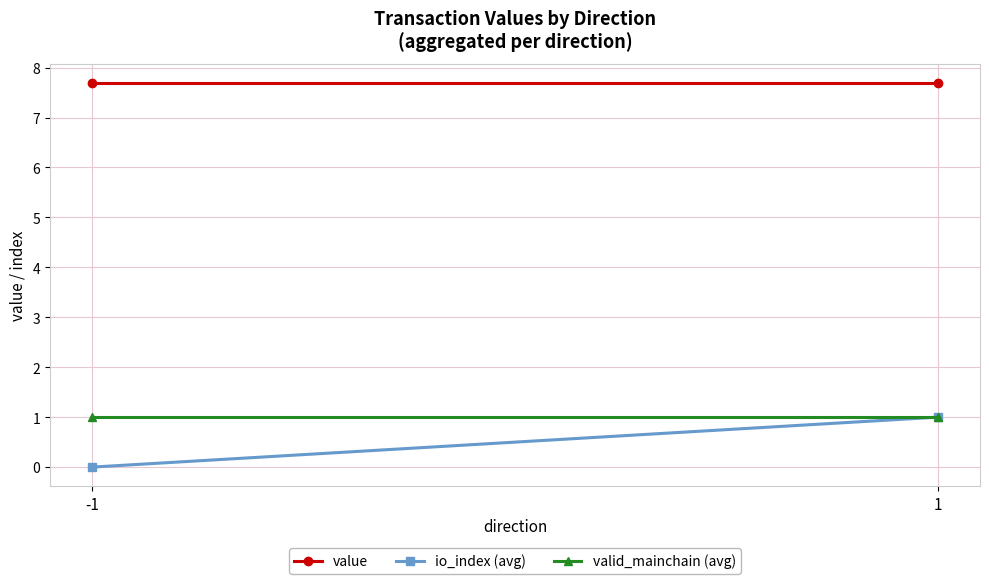

Which series changed the most between -1 and 1?

io_index (avg)